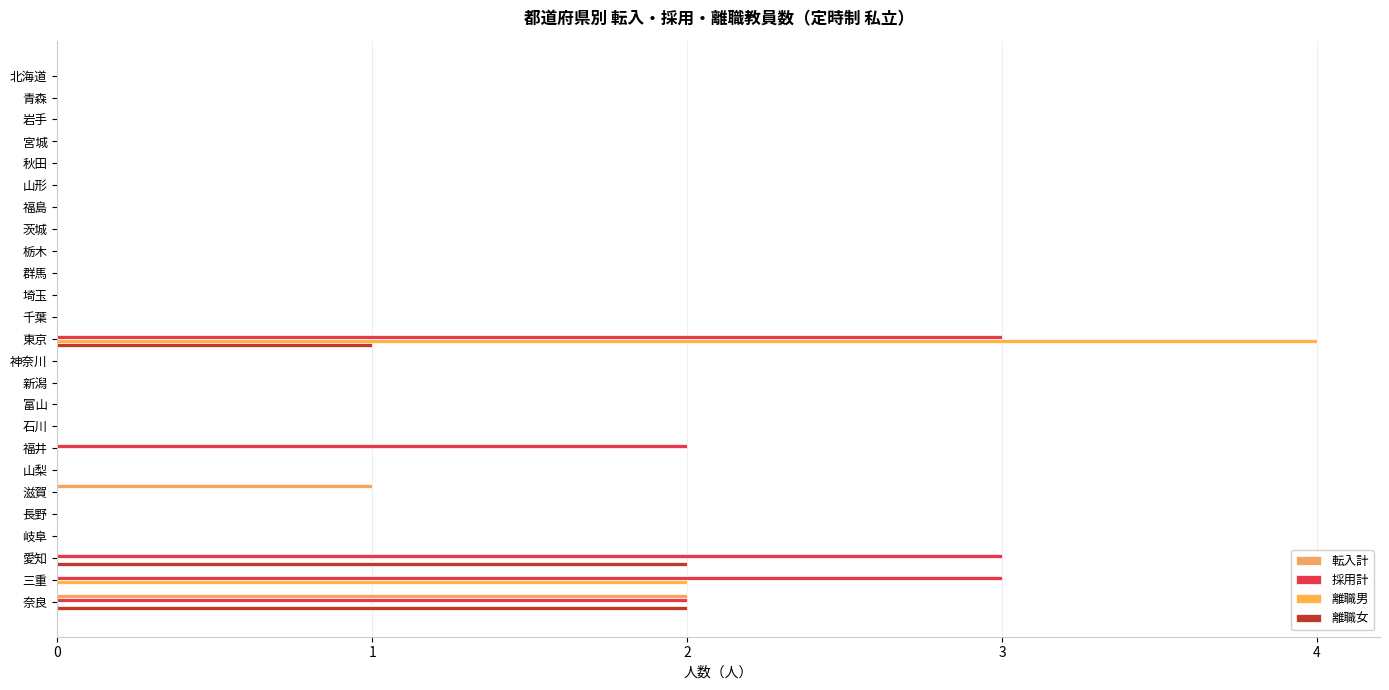

Which category has the highest value in the 離職男 series?

東京